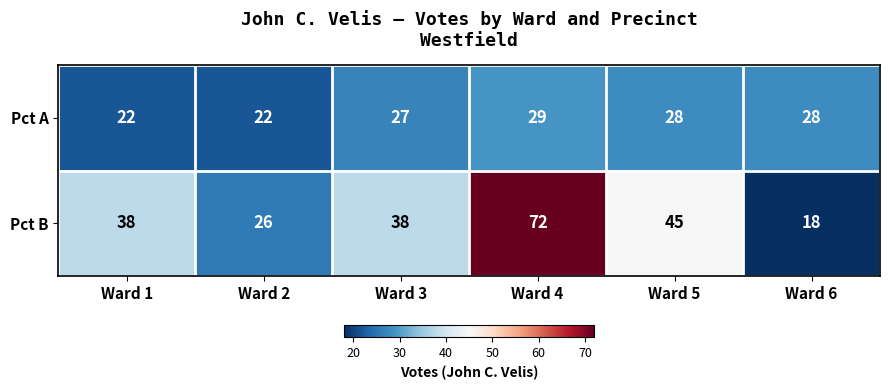

List the series in order of their overall mean, lowest first.

Pct A, Pct B